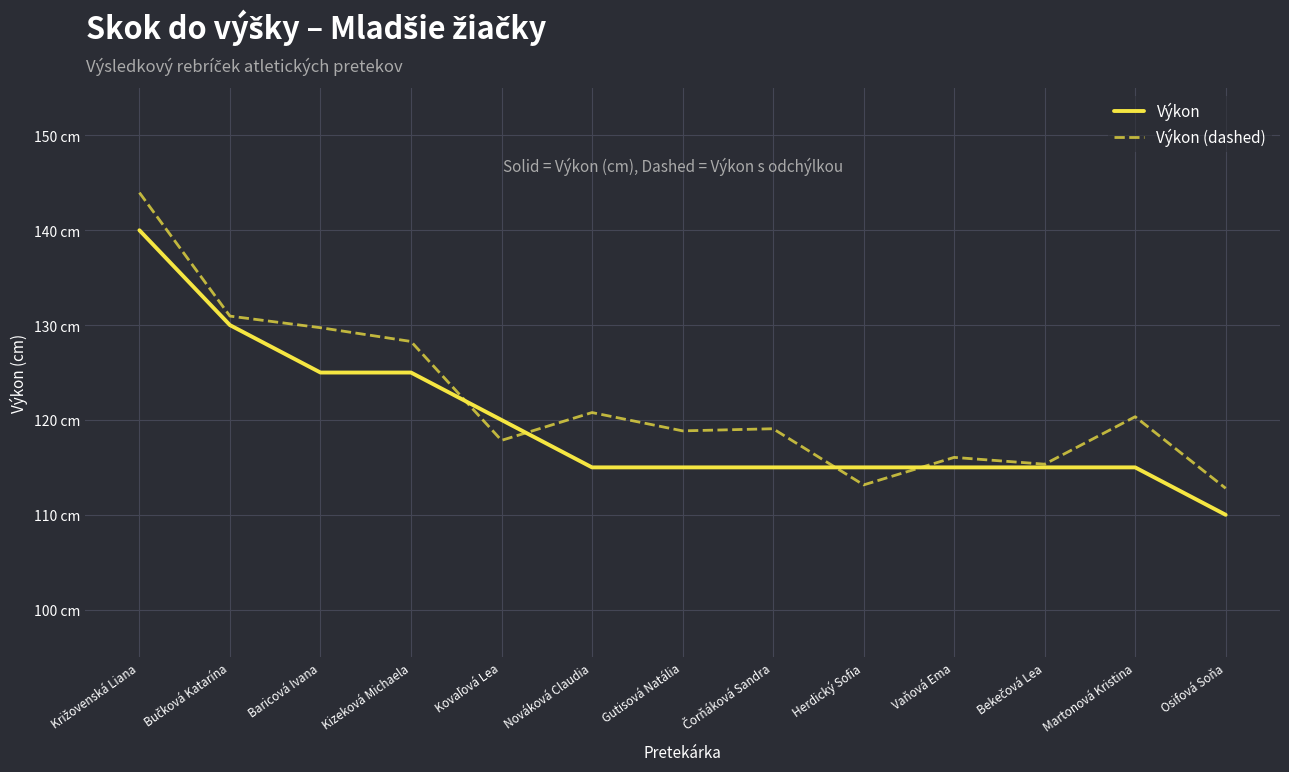

Which series has the largest total across all categories?

Výkon (dashed)